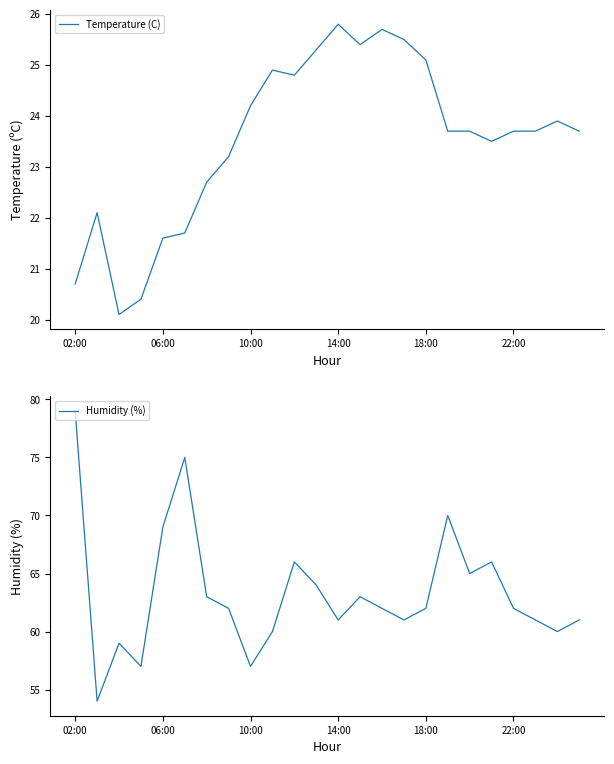

What is the difference between the maximum and minimum values in the Humidity (%) series?

25